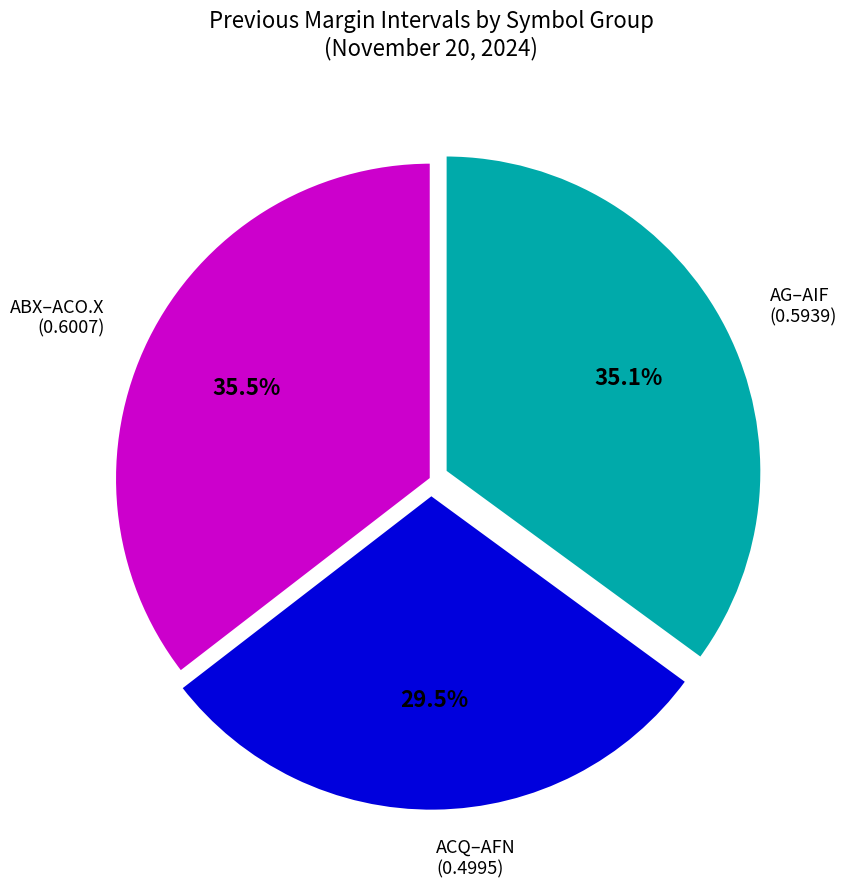

How many segments does this pie chart have?

3